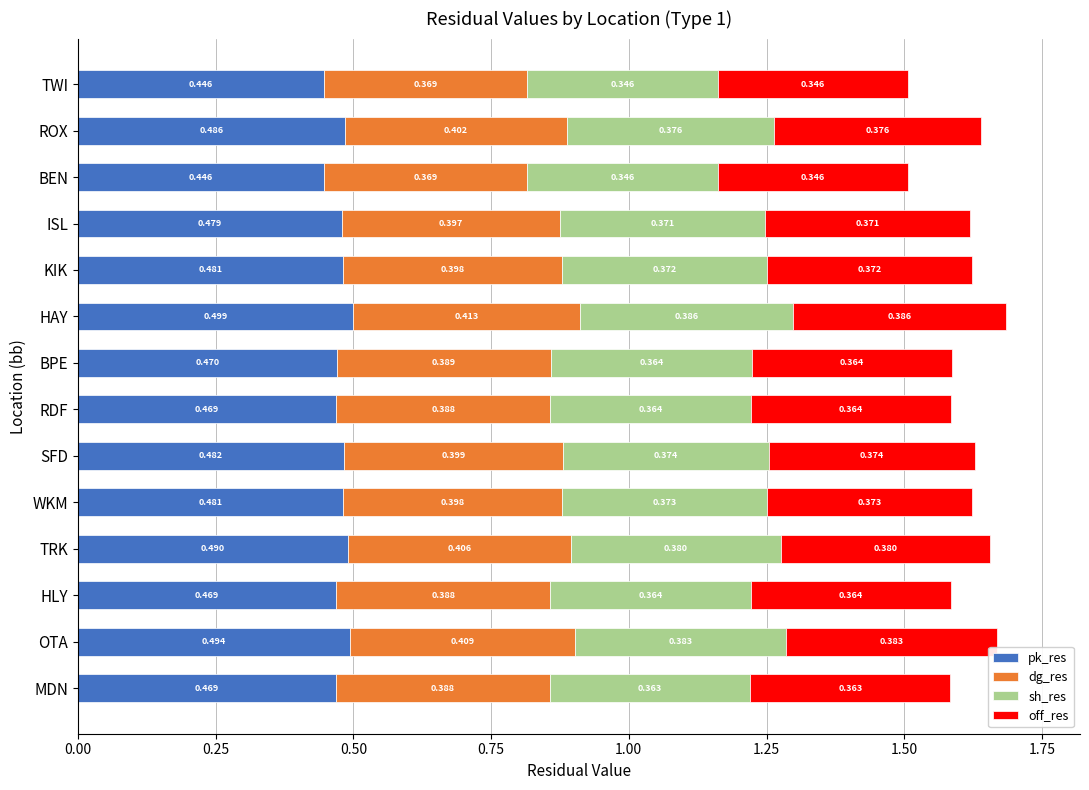

At which category is the sum across all series the highest?

HAY